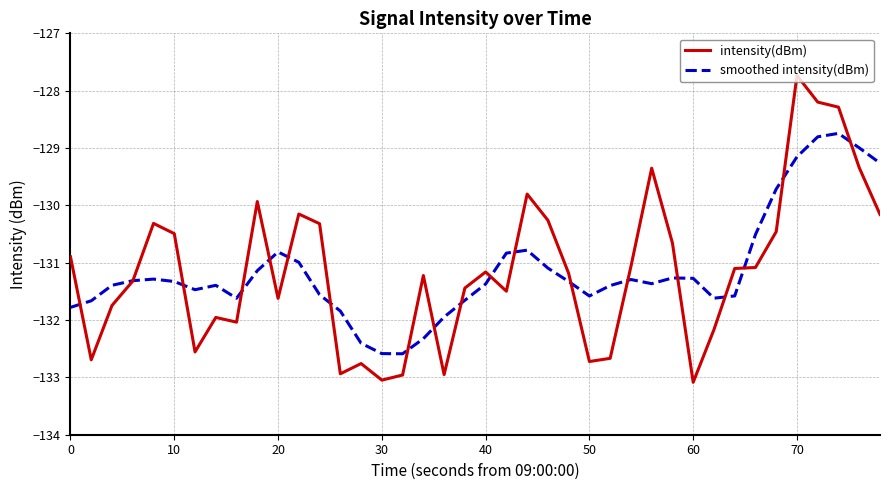

List the series in order of their peak value, highest first.

intensity(dBm), smoothed intensity(dBm)